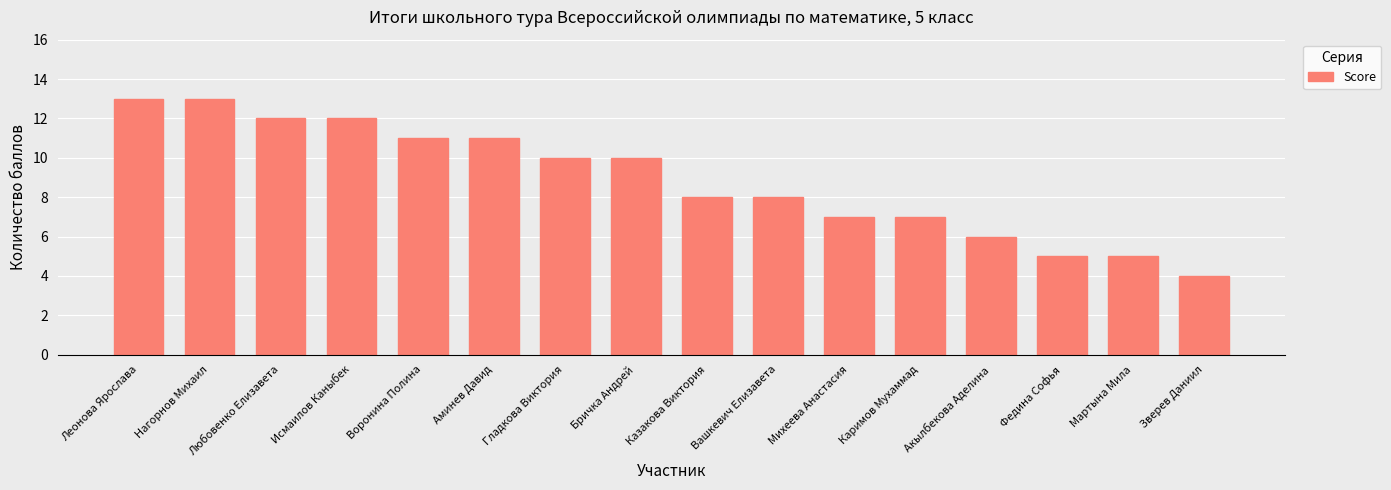

Is it true that the value at Каримов Мухаммад is 7?

True